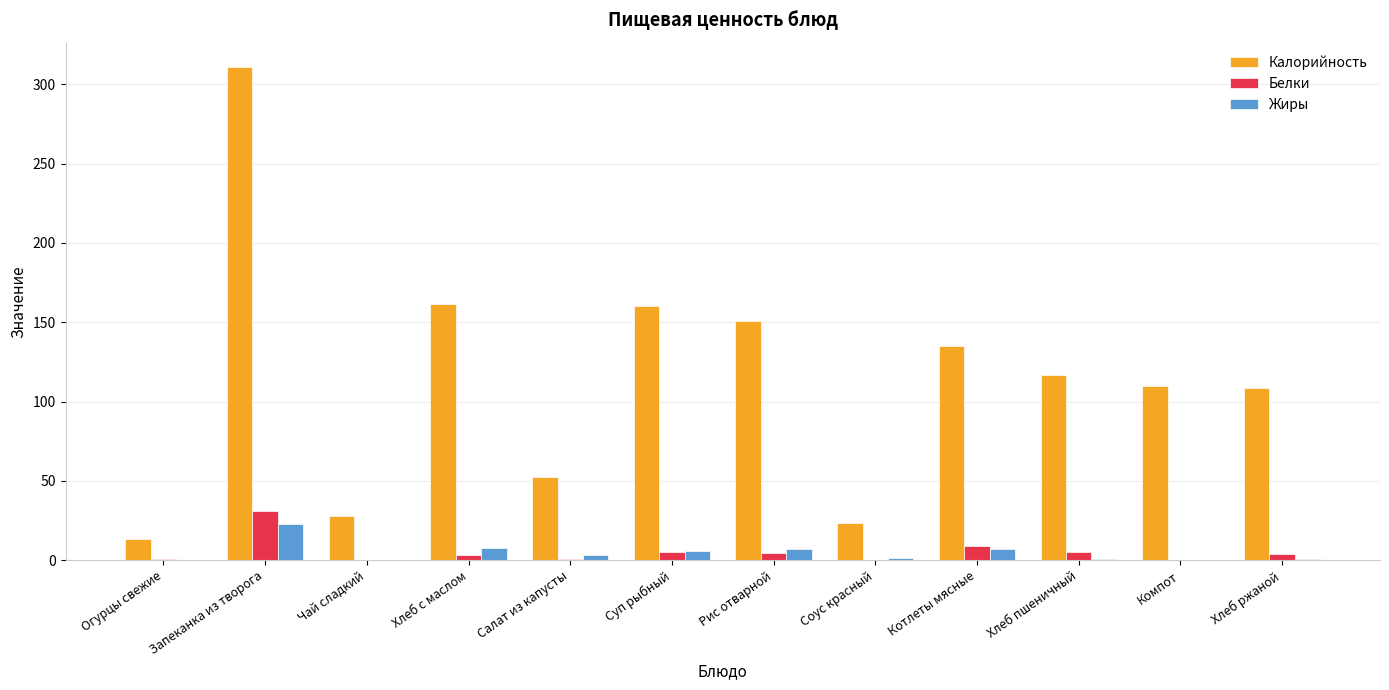

What is the approximate value of Белки at Хлеб ржаной?

4.0